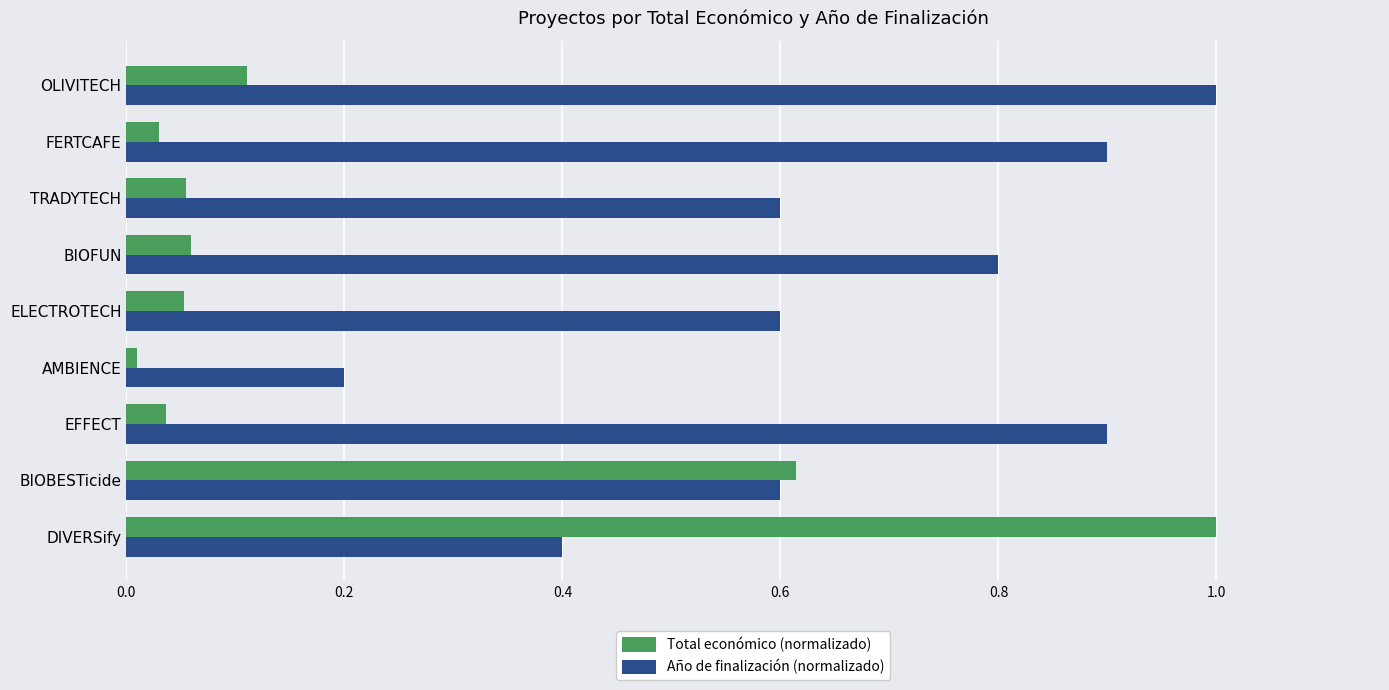

Is it true that Total económico (normalizado) equals 0.0 at AMBIENCE?

True